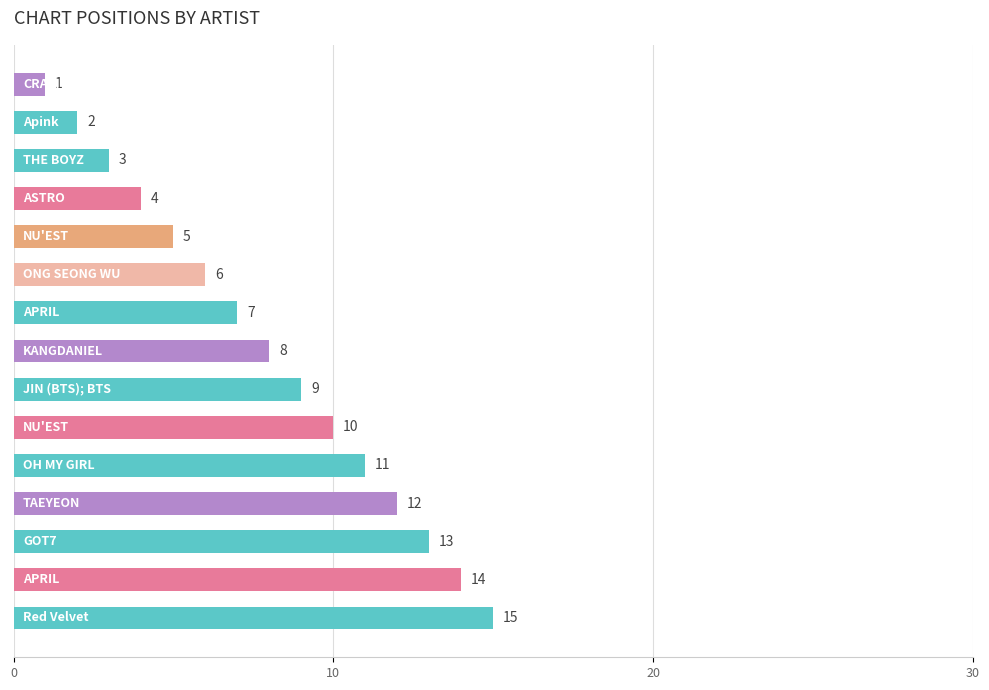

What is the average value?

8